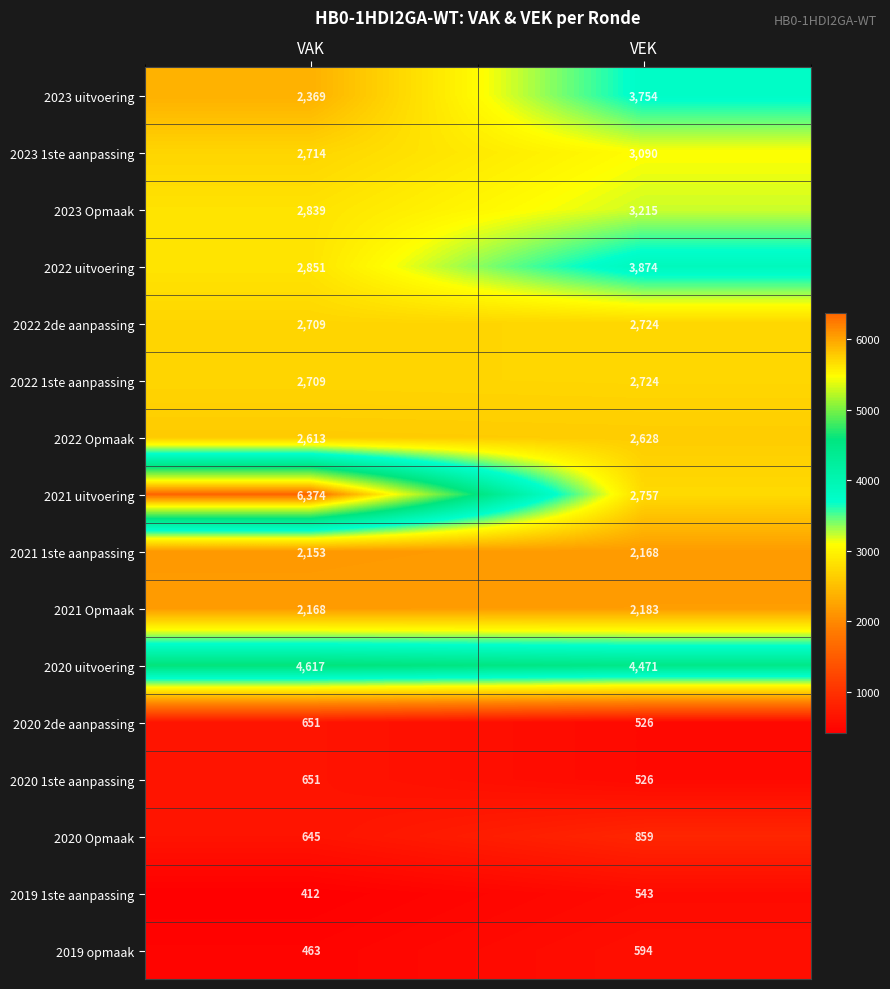

At which category is the sum across all series the highest?

VAK